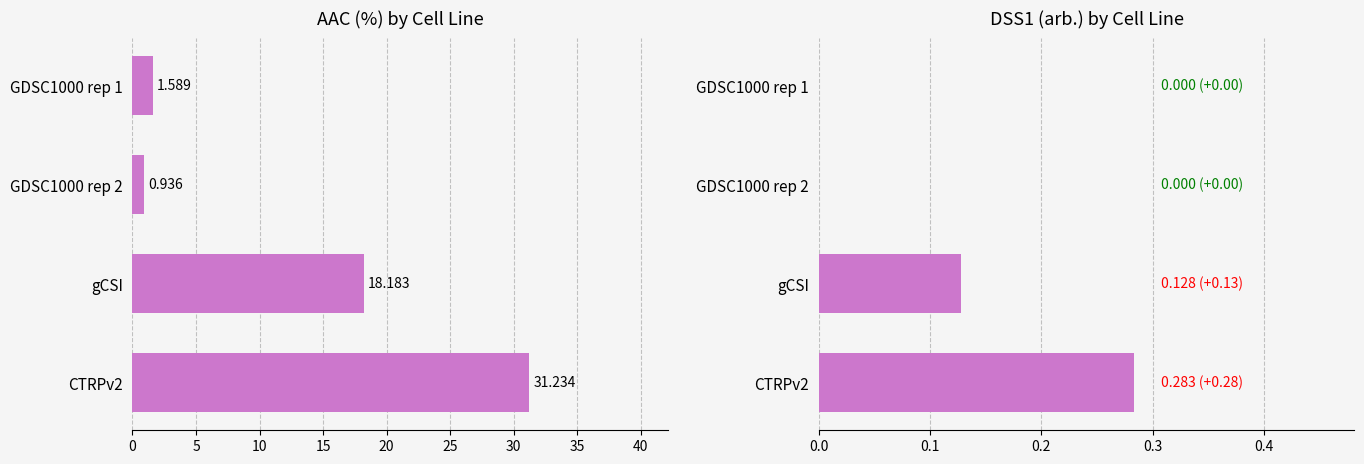

What is the value of the AAC (%) bar at the 3rd from the left?

18.2